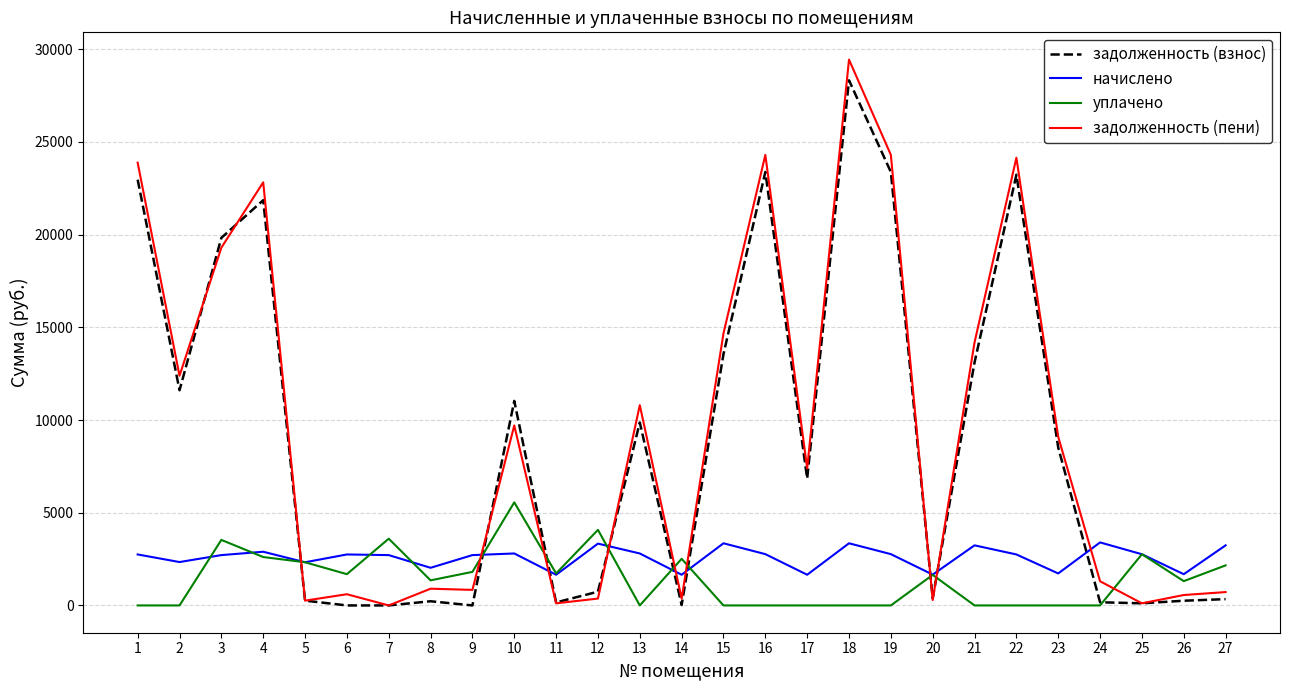

Between which two adjacent categories do уплачено and задолженность (взнос) first intersect?

4 and 5